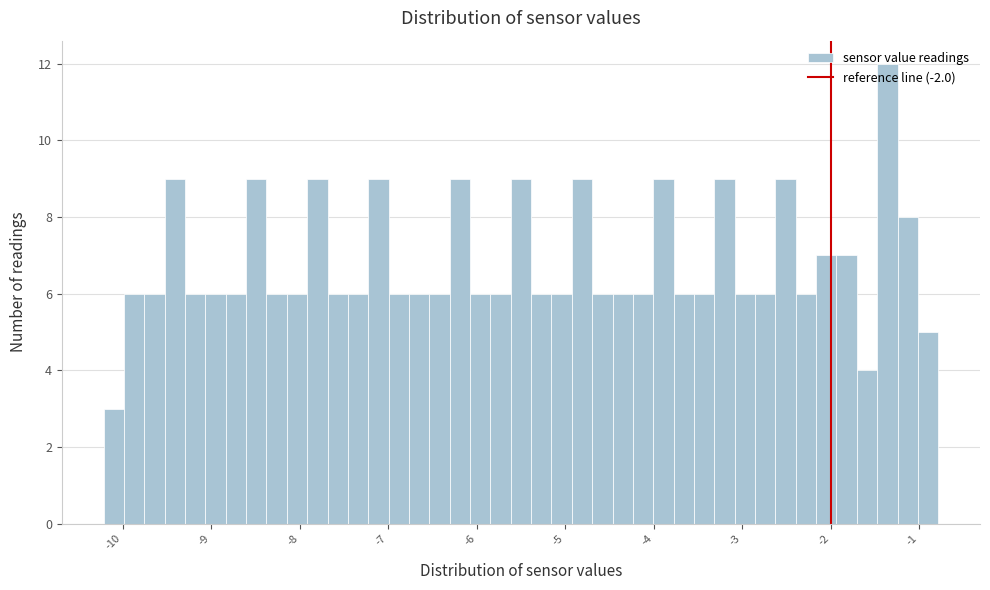

Read against the x-axis, roughly where is the centre of the tallest bar?

-1.4